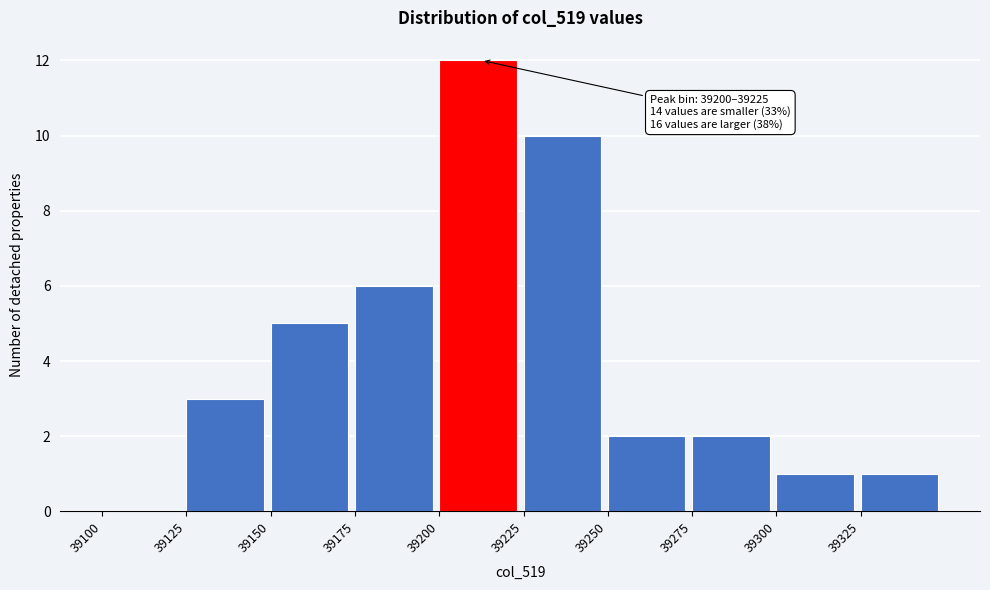

Which range on the x-axis has the tallest bar?

39200 to 39225